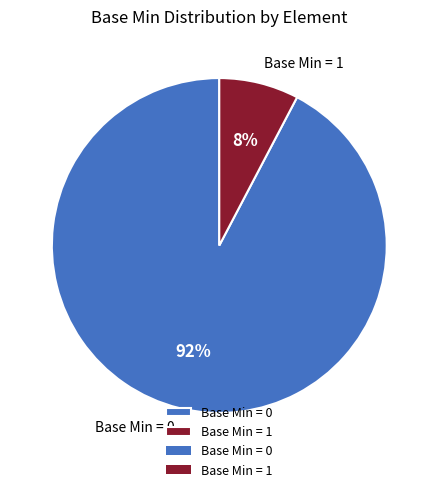

Rank the categories by value from lowest to highest.

Base Min = 1, Base Min = 0